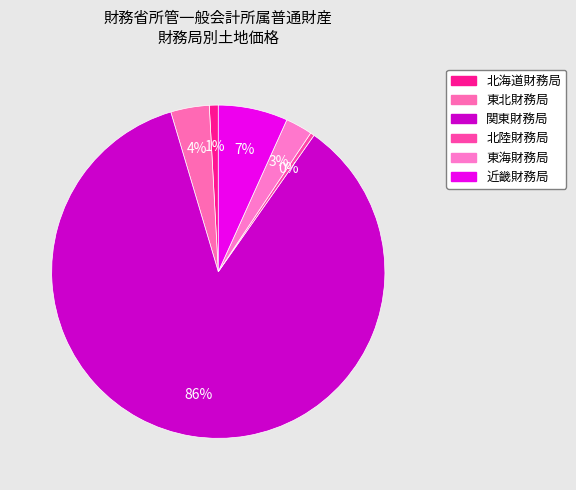

How many slices are in this pie chart?

6